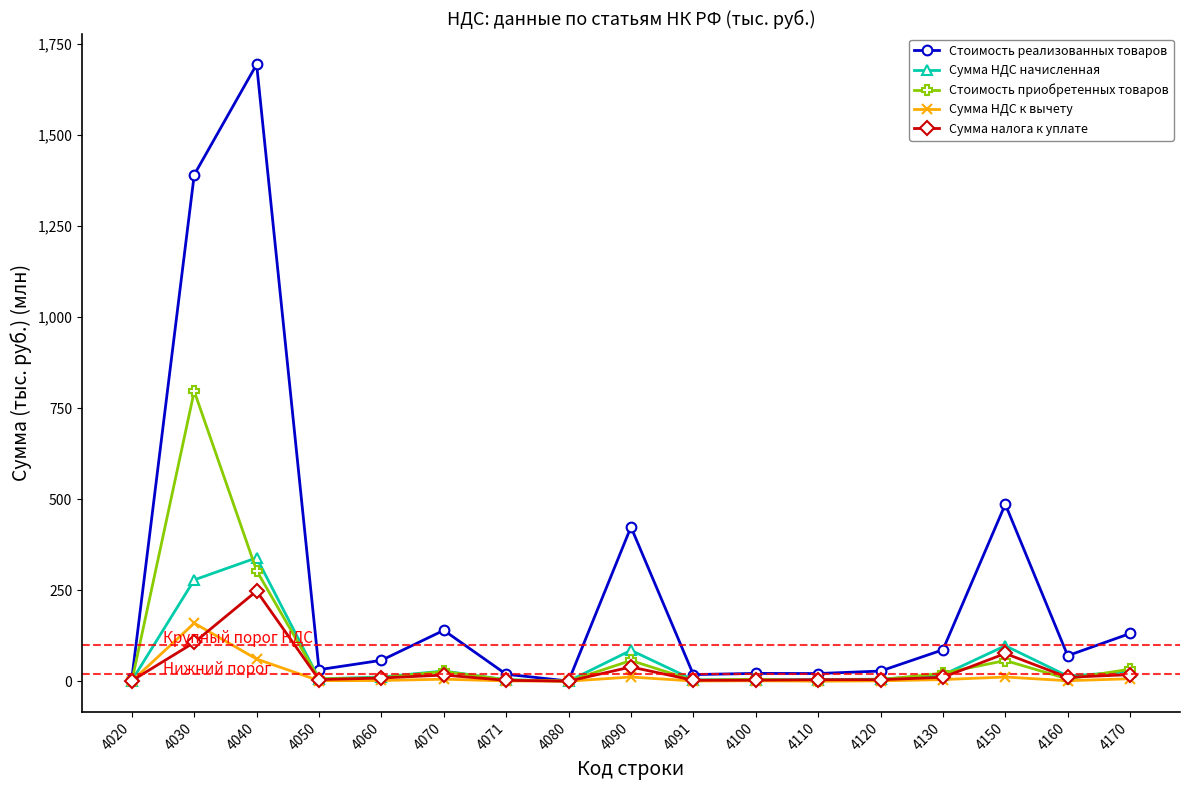

At which category does Сумма НДС начисленная reach its first local peak?

4040